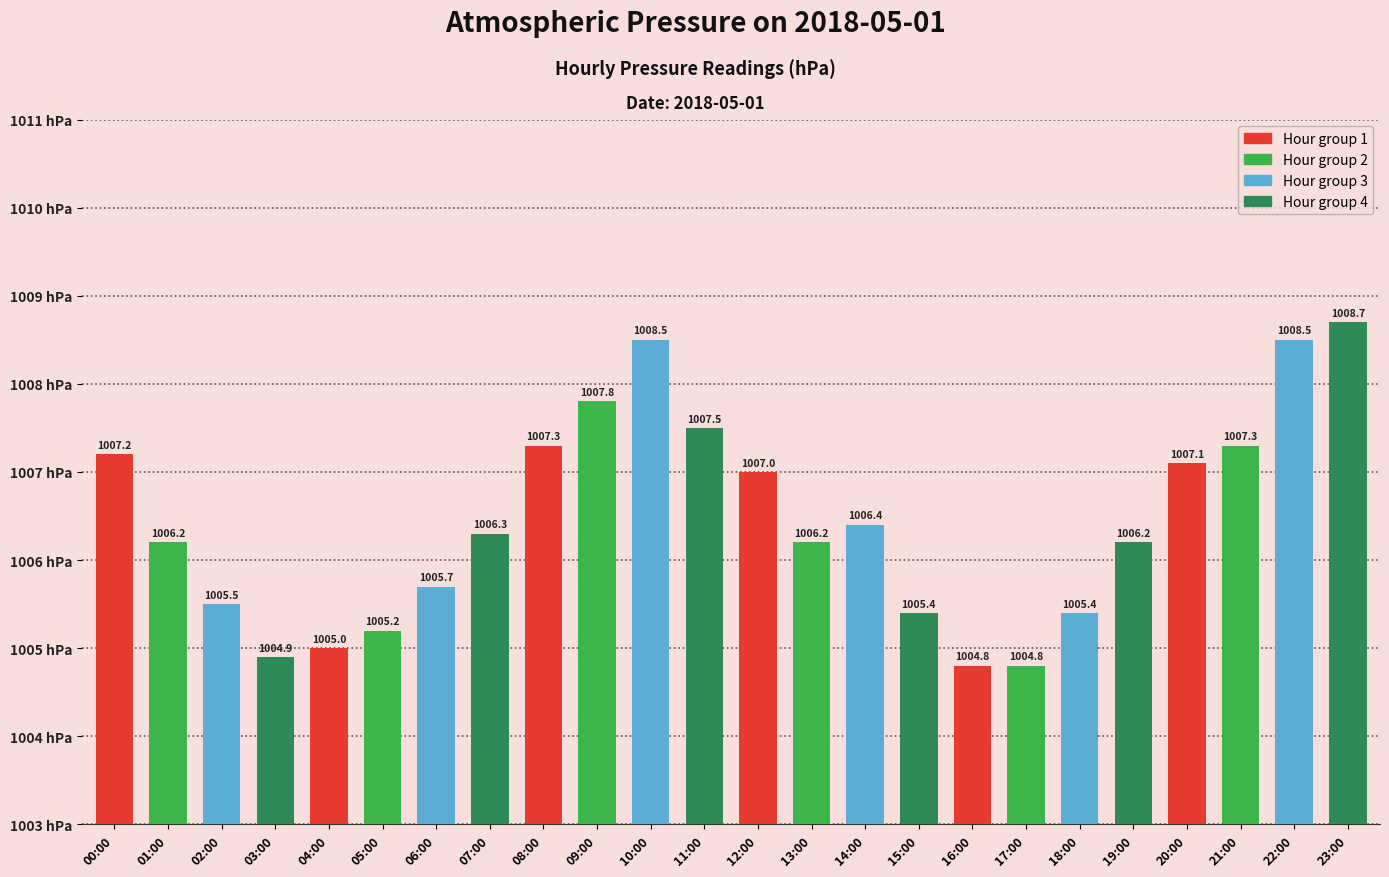

True or false: the data shows 1004.9 at 03:00.

True